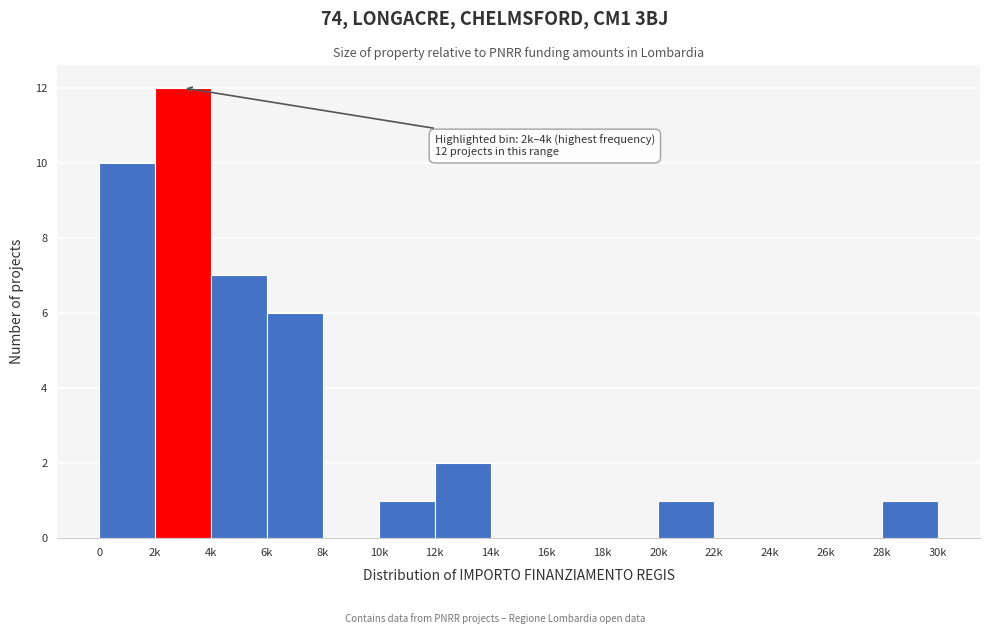

Reading left to right, what are all the values shown in this chart?

0=10	2k=12	4k=7	6k=6	8k=0	10k=1	12k=2	14k=0	16k=0	18k=0	20k=1	22k=0	24k=0	26k=0	28k=1